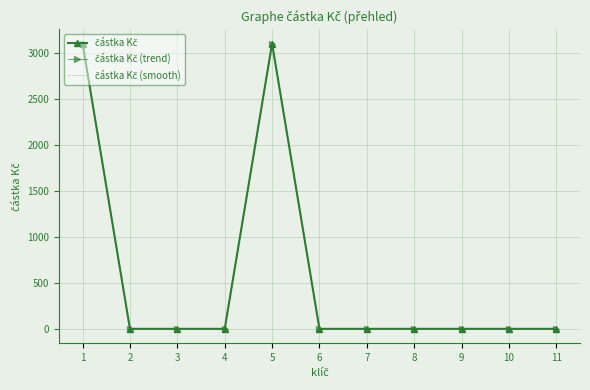

At how many categories does at least one series exceed 1316?

2